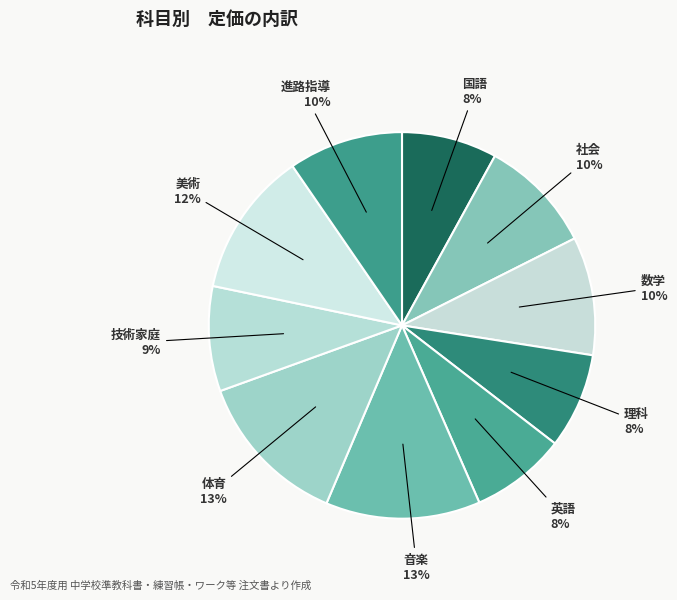

To the nearest percent, what is the average slice percentage?

10%